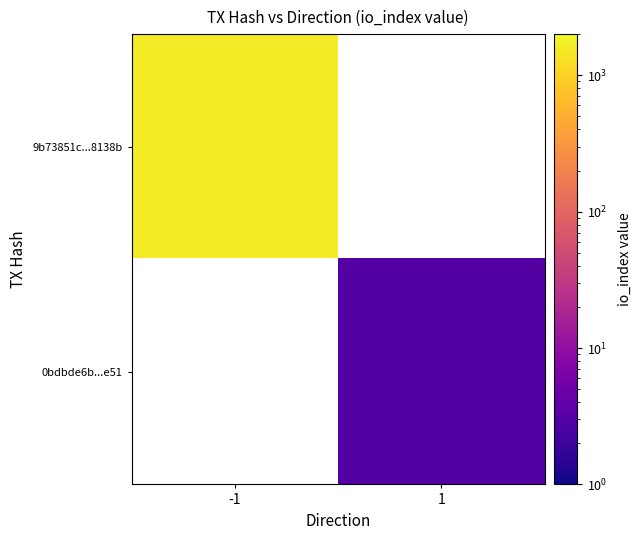

Rank the series by their maximum value, from highest to lowest.

9b73851c...8138b, 0bdbde6b...e51